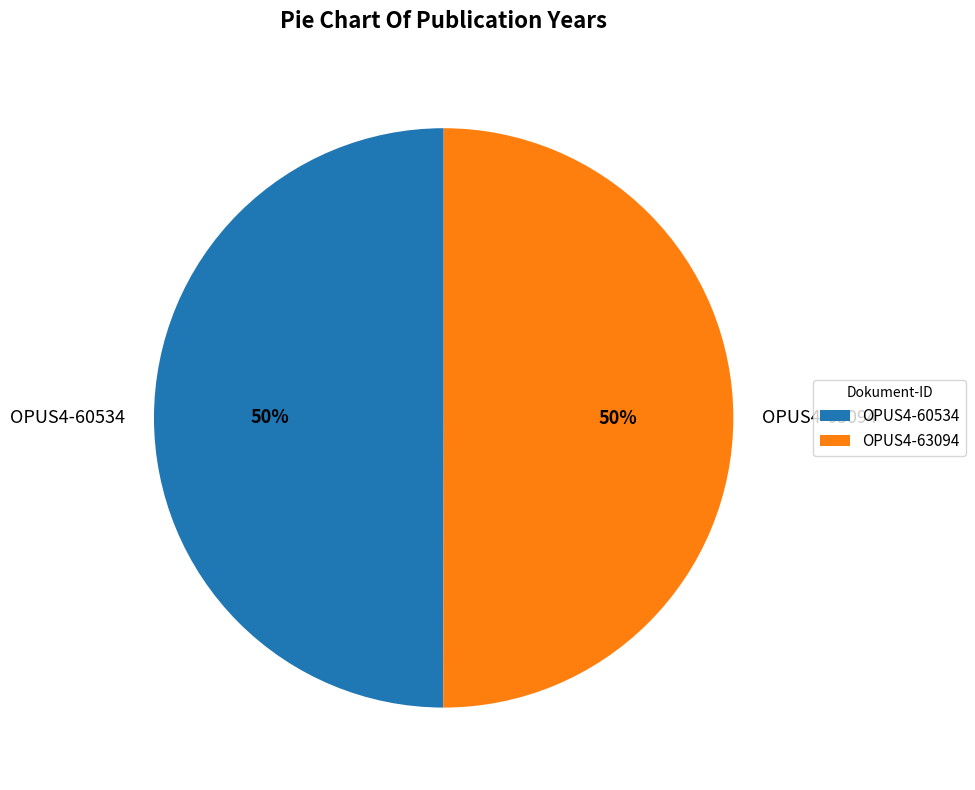

Is the sum of OPUS4-63094 and OPUS4-60534 greater than half?

Yes